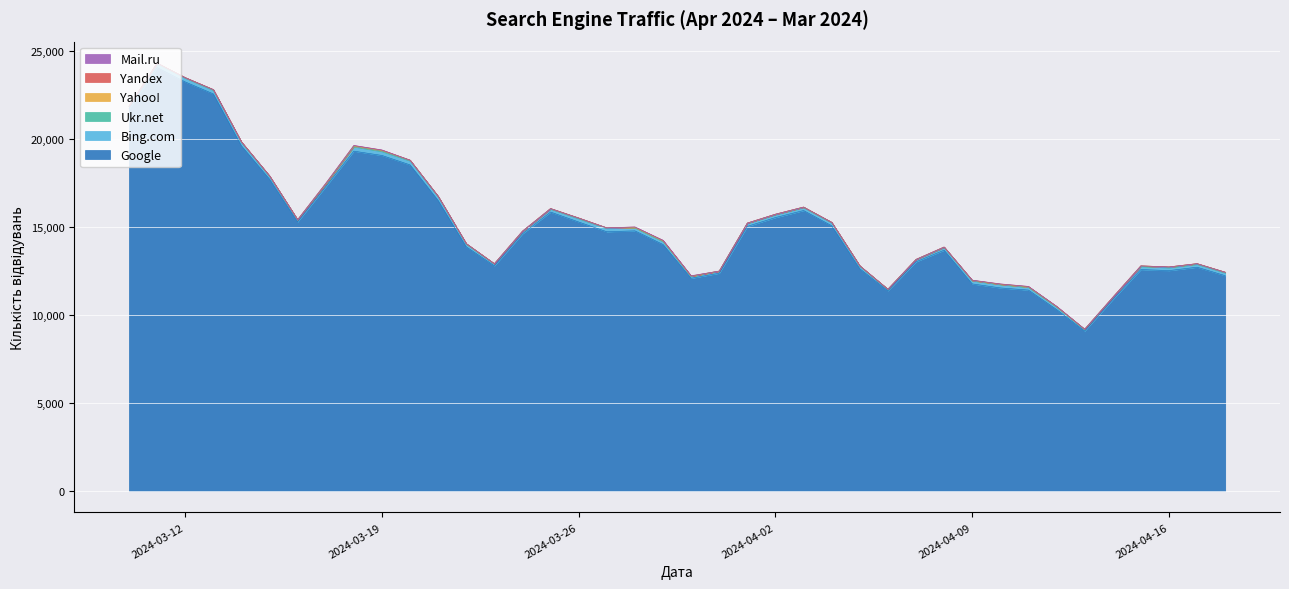

Which has a higher value, 2024-04-07 or 2024-04-09?

2024-04-07